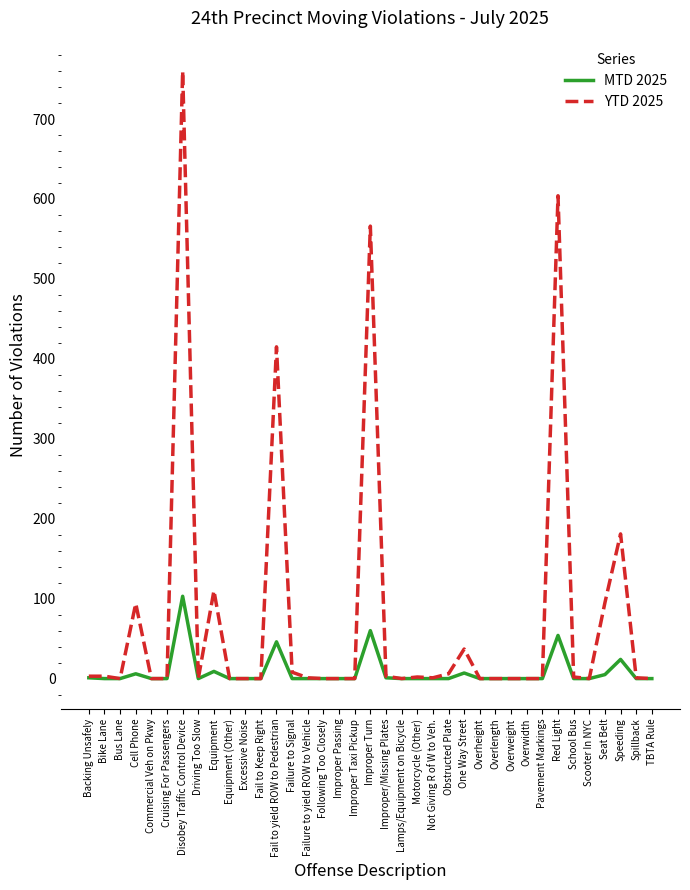

Is it true that YTD 2025 equals -469 at TBTA Rule?

False